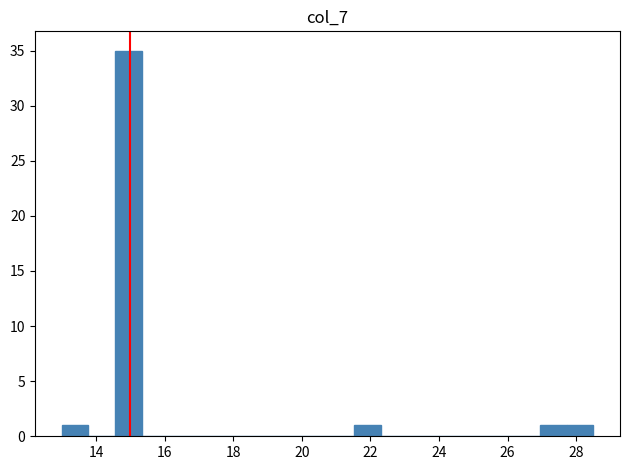

Read against the x-axis, roughly where is the centre of the tallest bar?

15.0